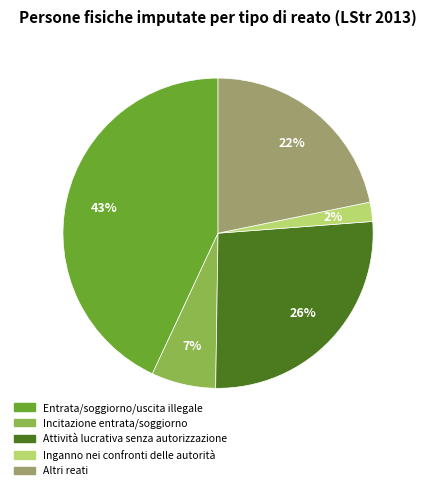

How many slices are in this pie chart?

5